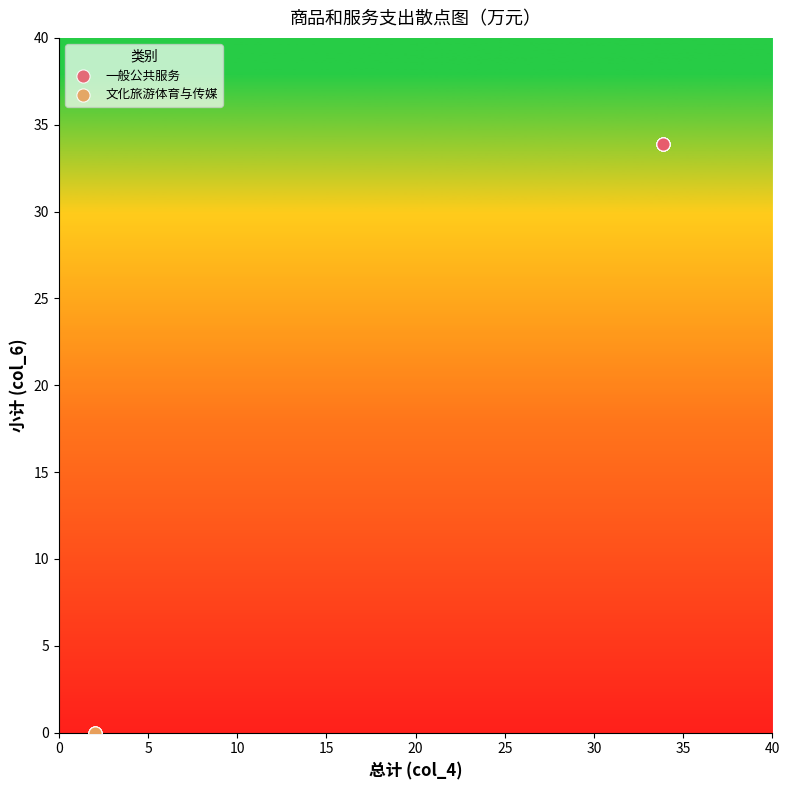

What are all the series names shown in the legend?

一般公共服务, 文化旅游体育与传媒